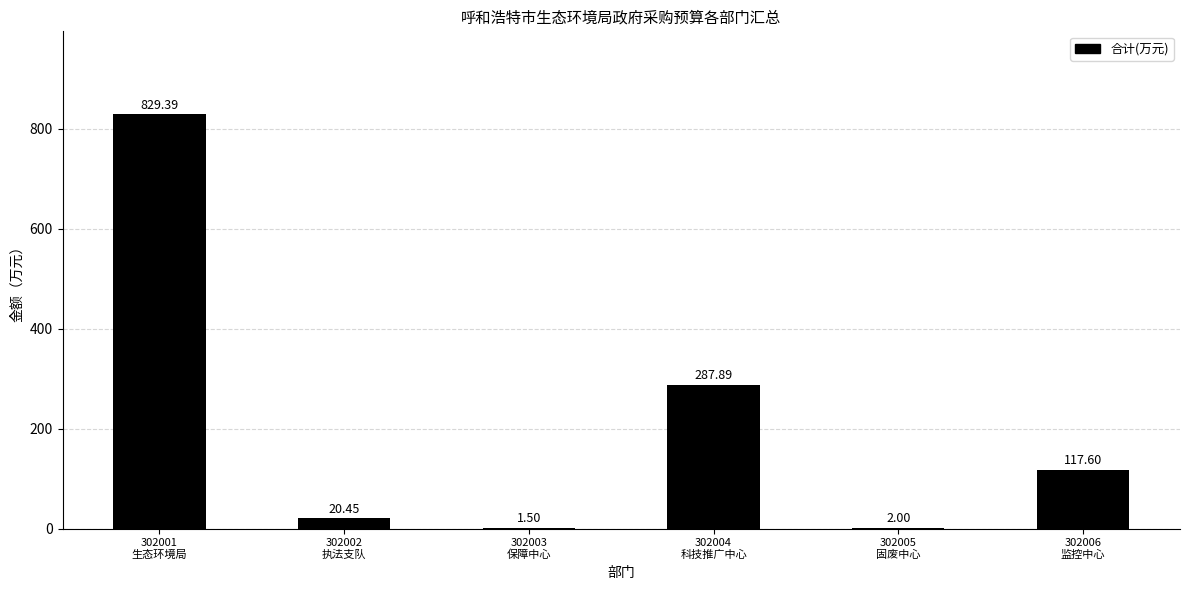

At which label does the data first exceed 117?

302001
生态环境局